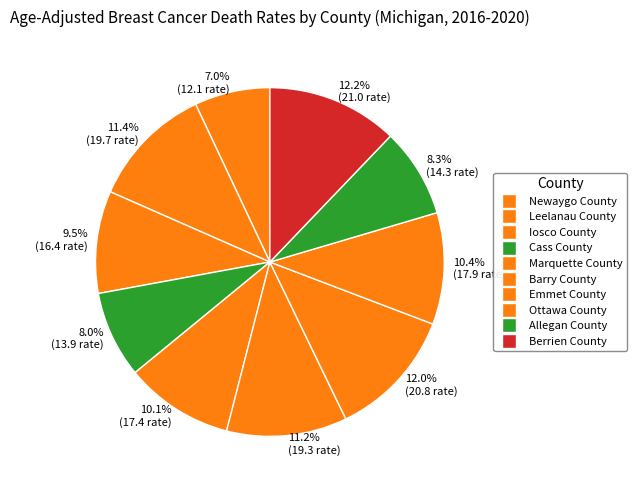

To the nearest percent, what is the difference between the largest and smallest slice percentages?

5%